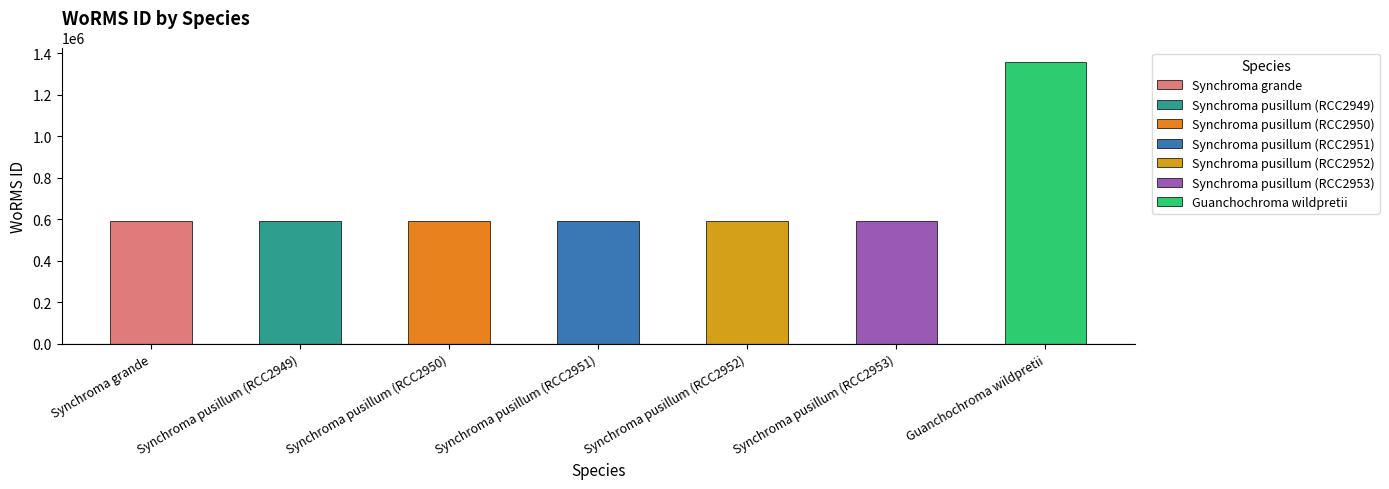

Reading right to left, what are all the values shown in this chart?

1359766	590432	590432	590432	590432	590432	590433